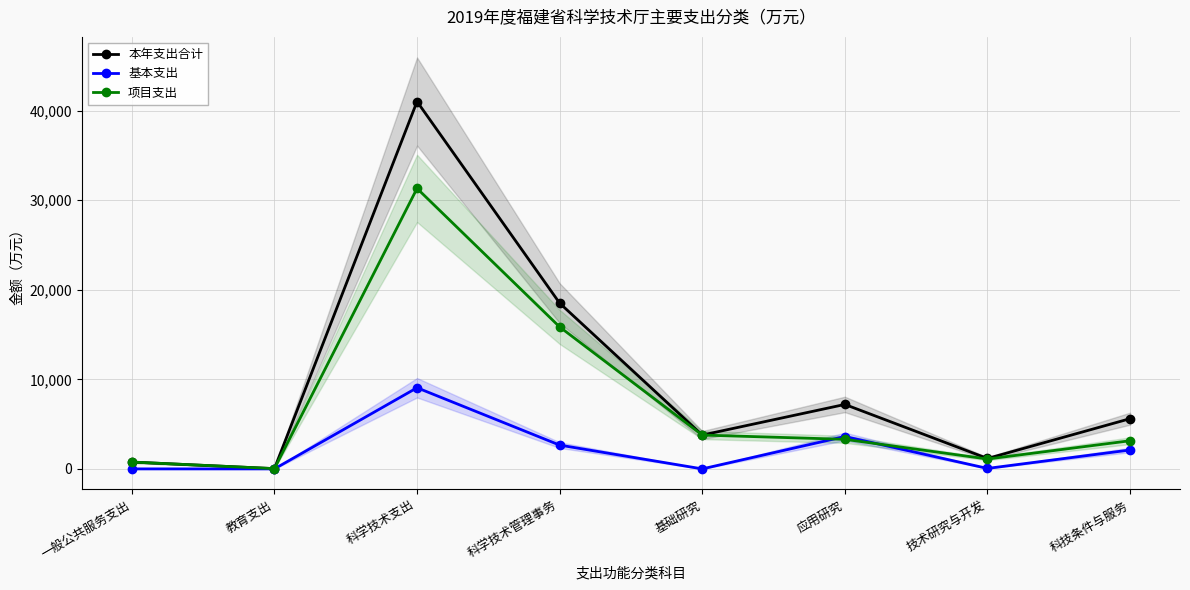

True or false: 基本支出 and 本年支出合计 cross at least once.

False